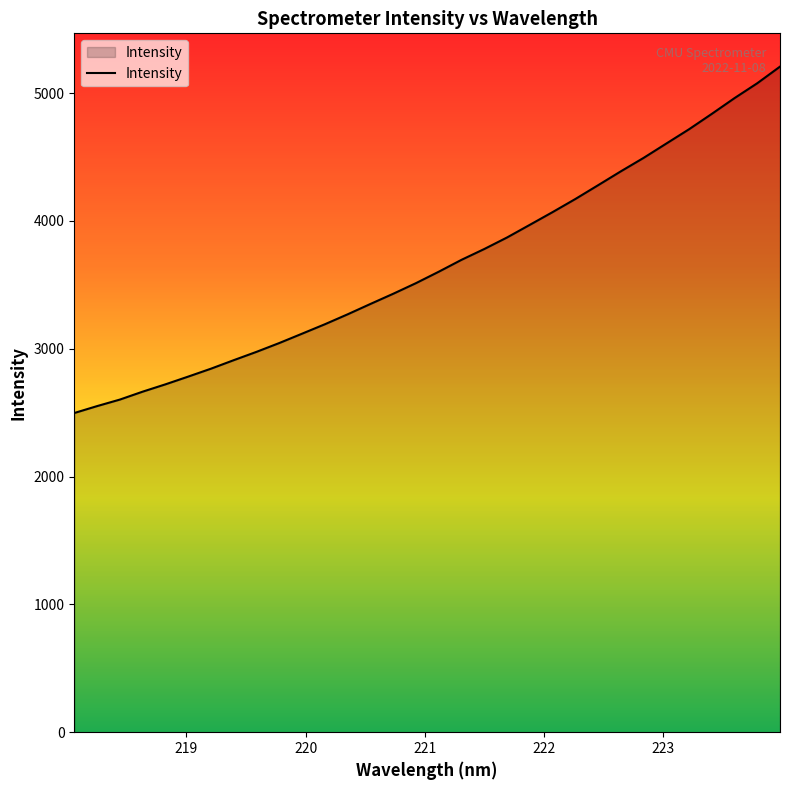

What is the minimum value shown in the chart?

2497.0